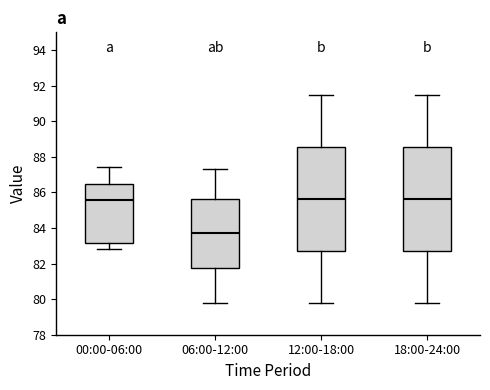

Reading left to right, read every box against the y-axis: the position of its median line, the range the box covers, and the ends of its whiskers. The values are not printed on the chart, so give them approximately, as read against the axis.

00:00-06:00: median 85.6, box 83.2 to 86.4, whiskers 82.8 to 87.4
06:00-12:00: median 83.8, box 81.8 to 85.6, whiskers 79.8 to 87.4
12:00-18:00: median 85.6, box 82.8 to 88.6, whiskers 79.8 to 91.6
18:00-24:00: median 85.6, box 82.8 to 88.6, whiskers 79.8 to 91.6